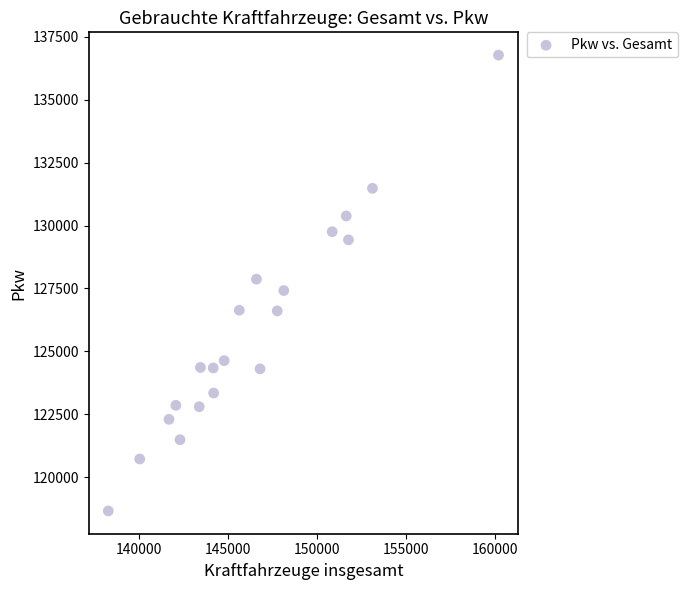

What is the range of X values (max minus min)?

21929